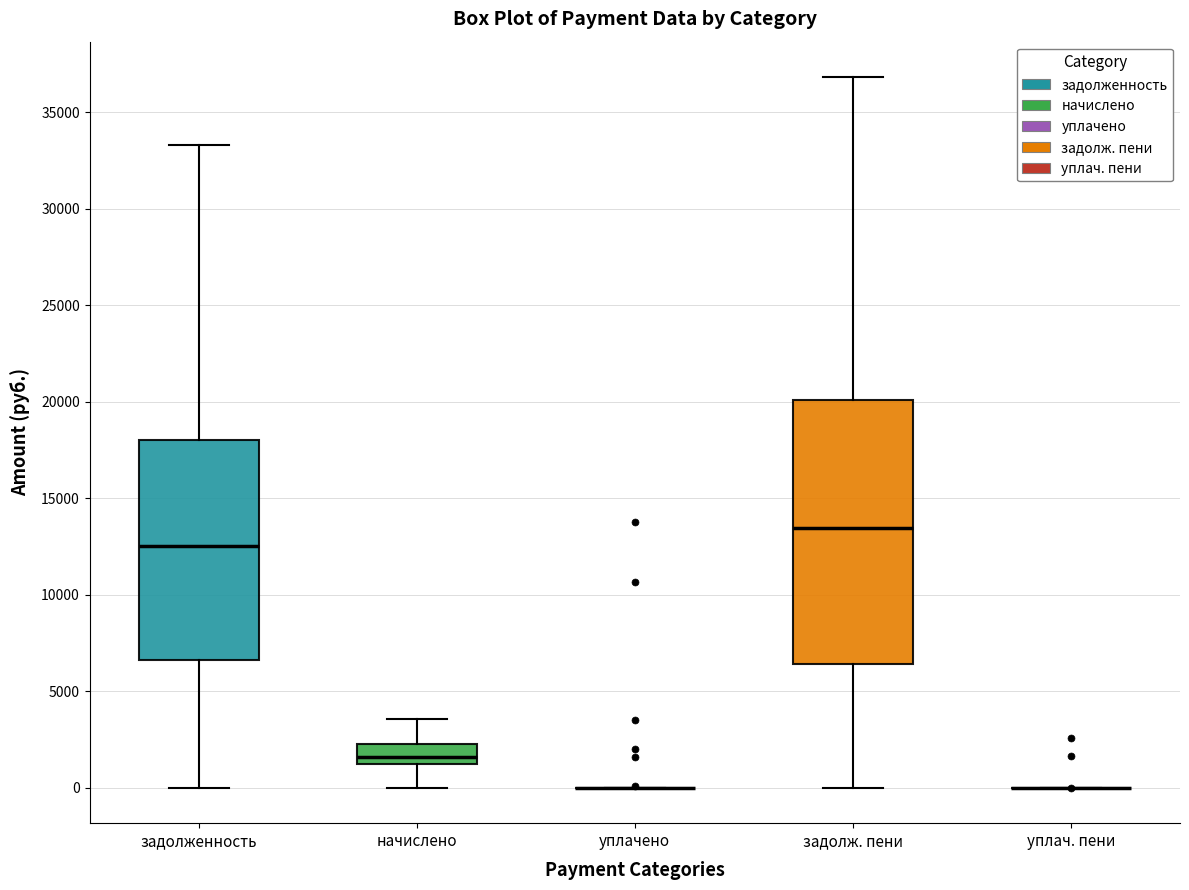

Reading left to right, transcribe this box plot: for each box, give where its median line is, the range the box spans, and where its two whiskers end, as read against the y-axis. The values are not printed on the chart, so give them approximately, as read against the axis.

задолженность: median 12500, box 6500 to 18000, whiskers 0 to 33500
начислено: median 1500, box 1000 to 2000, whiskers 0 to 3500
уплачено: box collapsed to a line at 0, whiskers 0 to 0
задолж. пени: median 13500, box 6500 to 20000, whiskers 0 to 37000
уплач. пени: box collapsed to a line at 0, whiskers 0 to 0